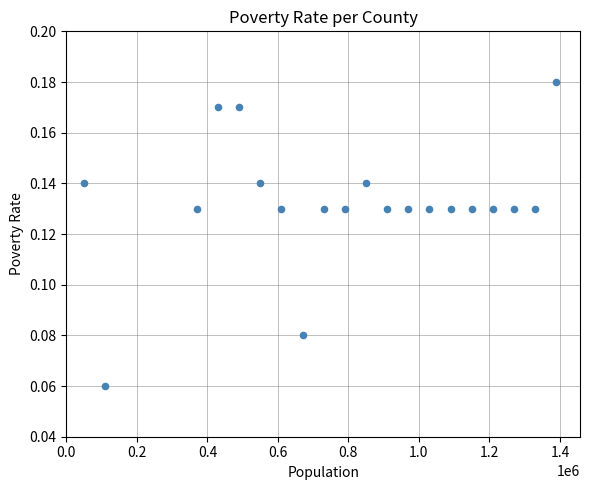

What is the range of X values (max minus min)?

1340000.0